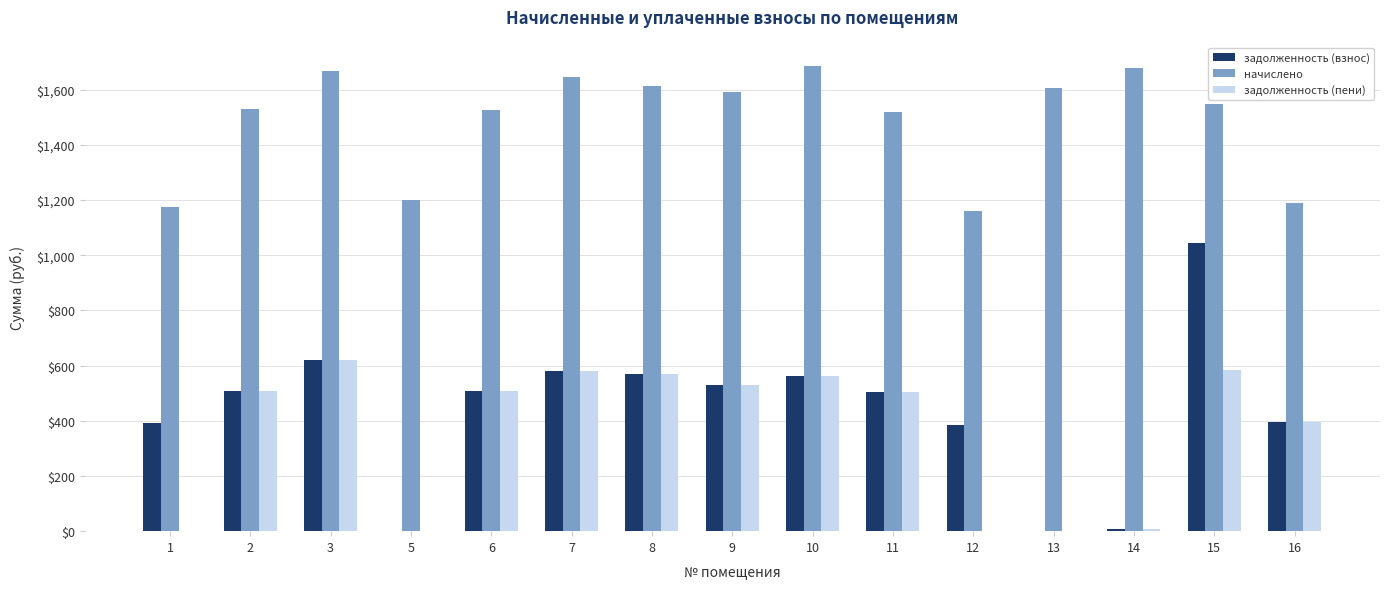

How many series are shown in this chart?

3